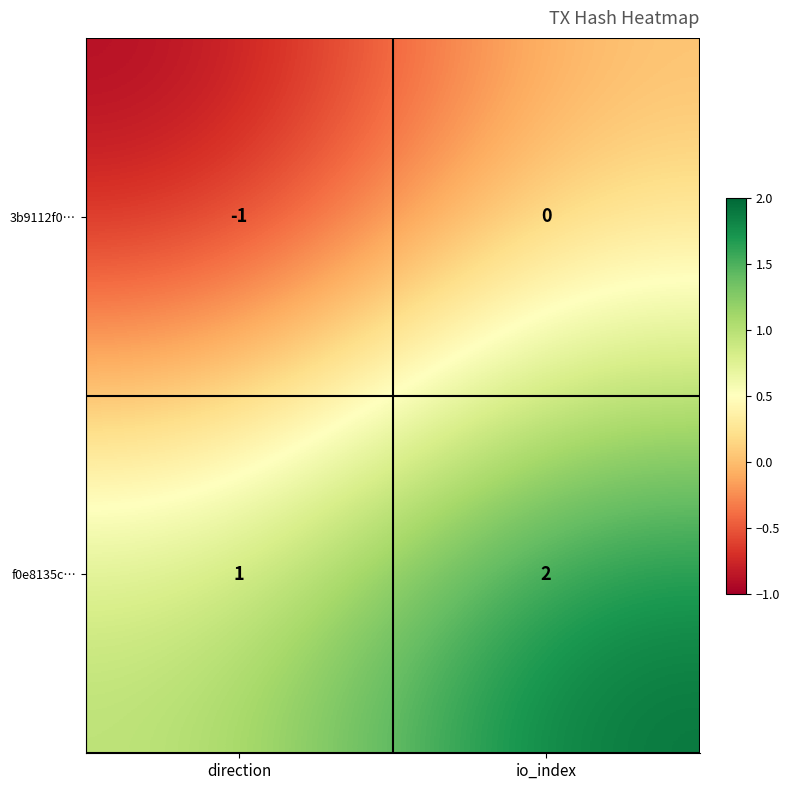

Is it true that f0e8135c… equals 0 at direction?

False